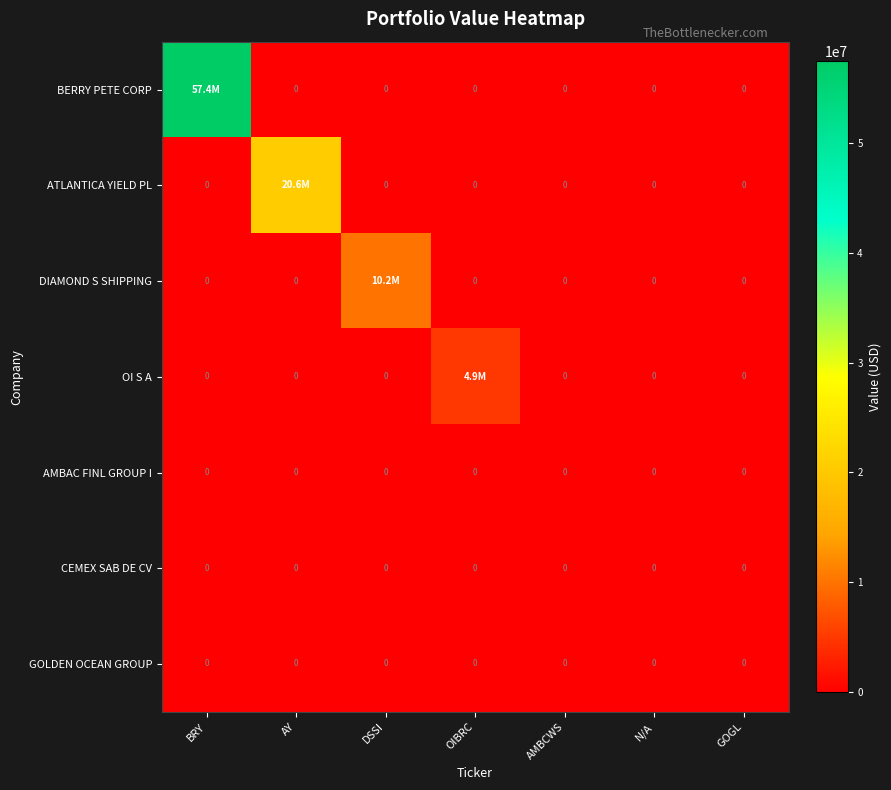

The CEMEX SAB DE CV series shows 0 at AY. True or false?

True